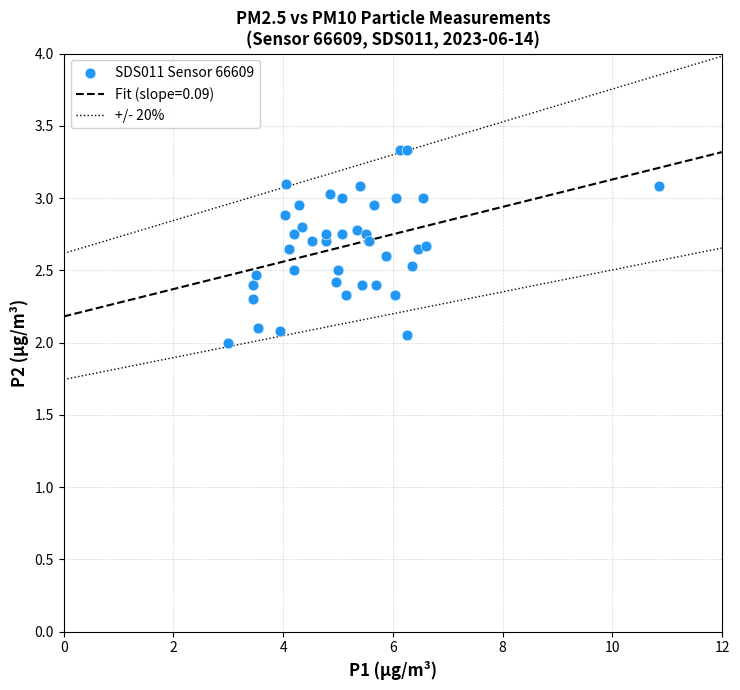

What is the range of X values (max minus min)?

7.8